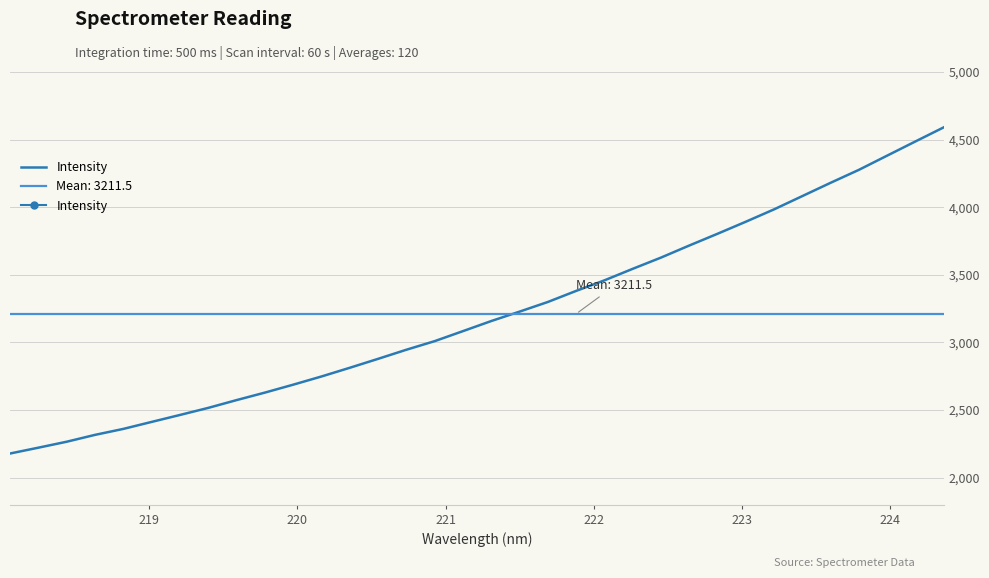

Does the chart display data point markers on the line(s)?

No